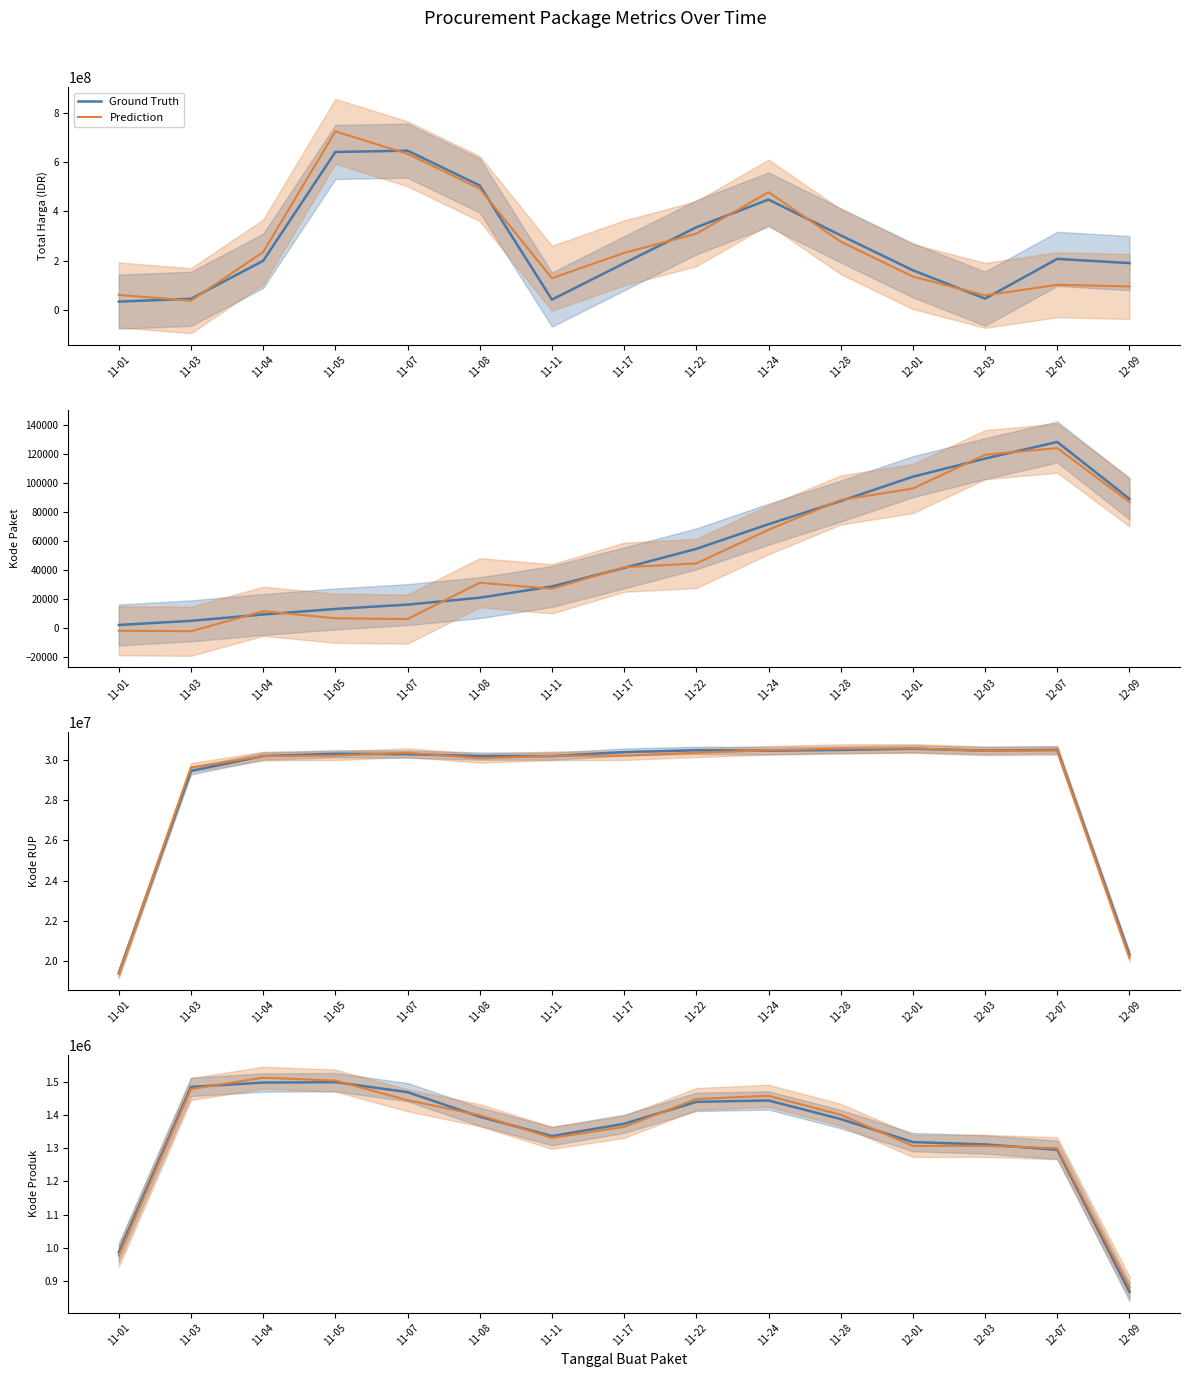

What is the total value across all series at 12-03?

2618979.6